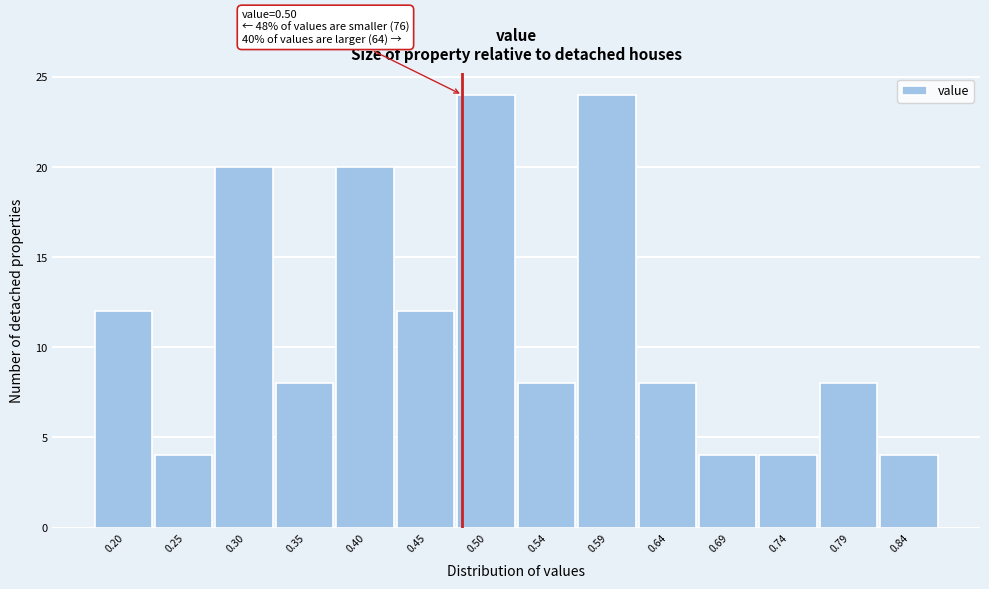

Reading left to right, what are all the values shown in this chart?

0.20=12	0.25=4	0.30=20	0.35=8	0.40=20	0.45=12	0.50=24	0.54=8	0.59=24	0.64=8	0.69=4	0.74=4	0.79=8	0.84=4